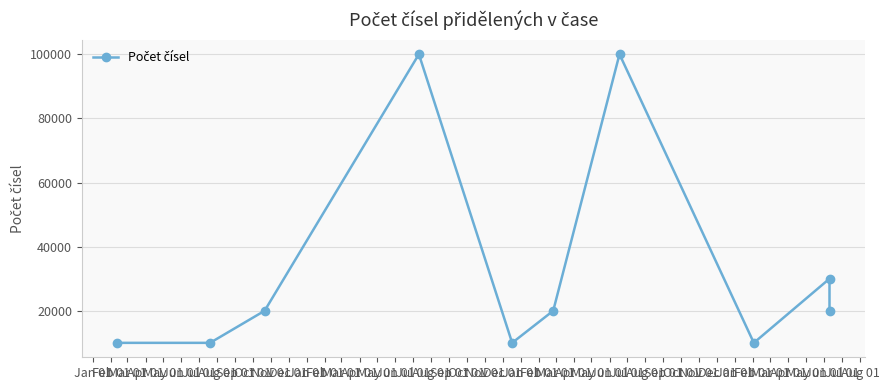

Reading left to right, what are all the values shown in this chart?

10000	10000	20000	100000	10000	20000	100000	10000	30000	20000